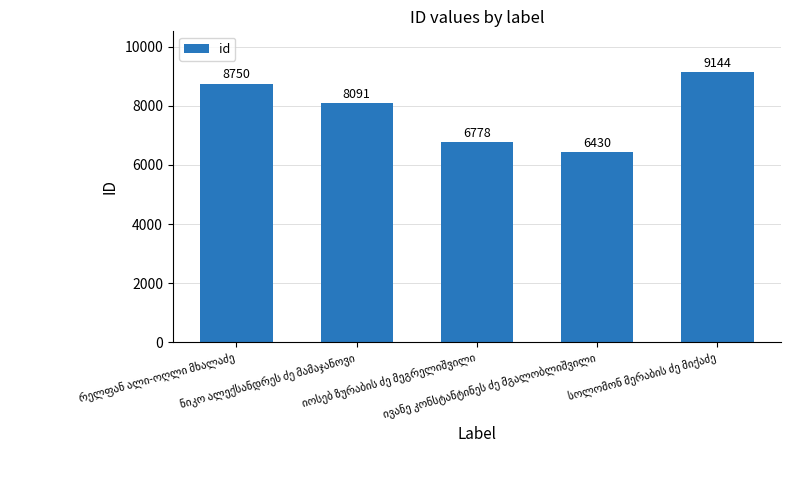

How many values are between 6778 and 8750?

3